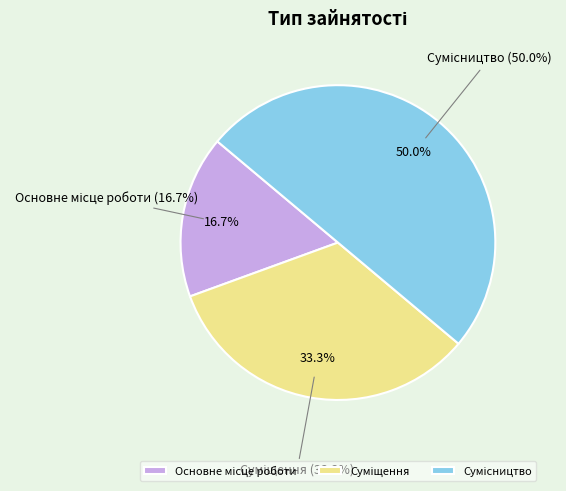

Does Основне місце роботи represent more than half of the total?

No